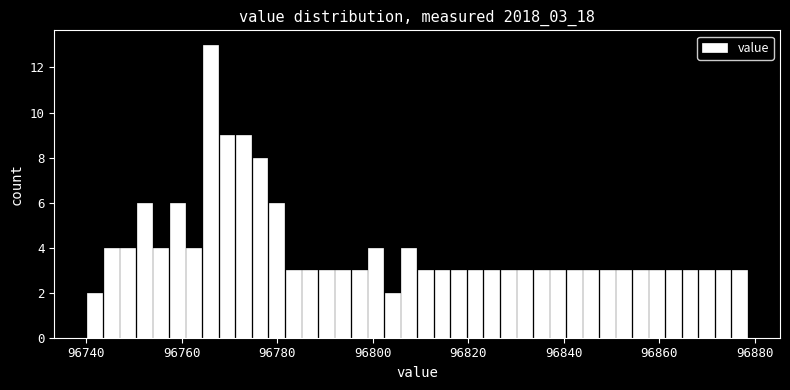

Around what value on the x-axis is the tallest bar? Give the approximate position of its centre, as read against the axis.

96766